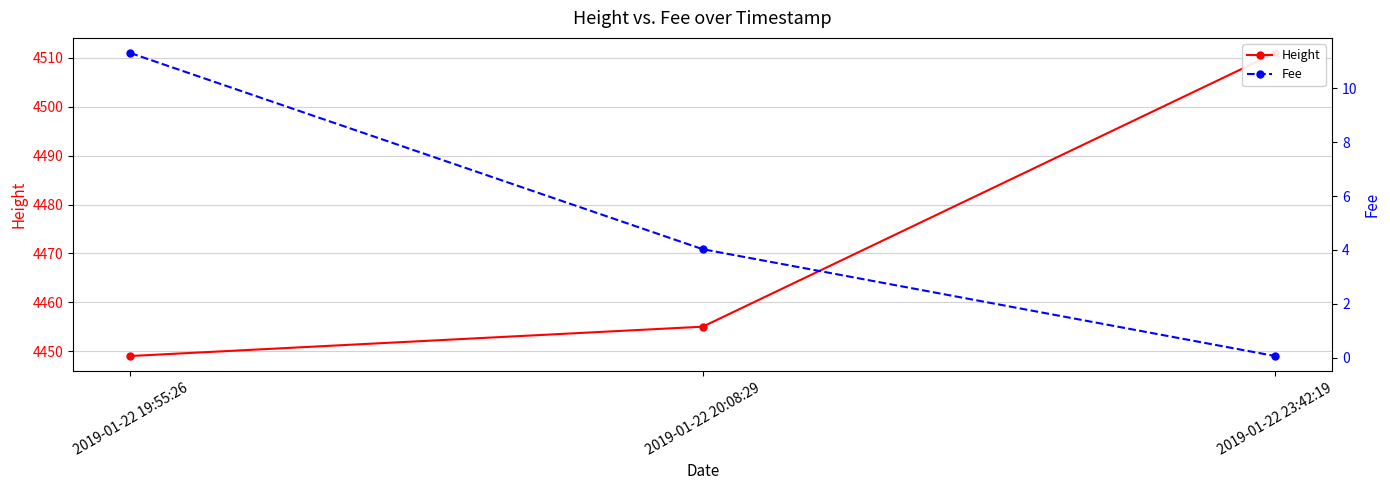

What is the sum of all Fee values?

15.4